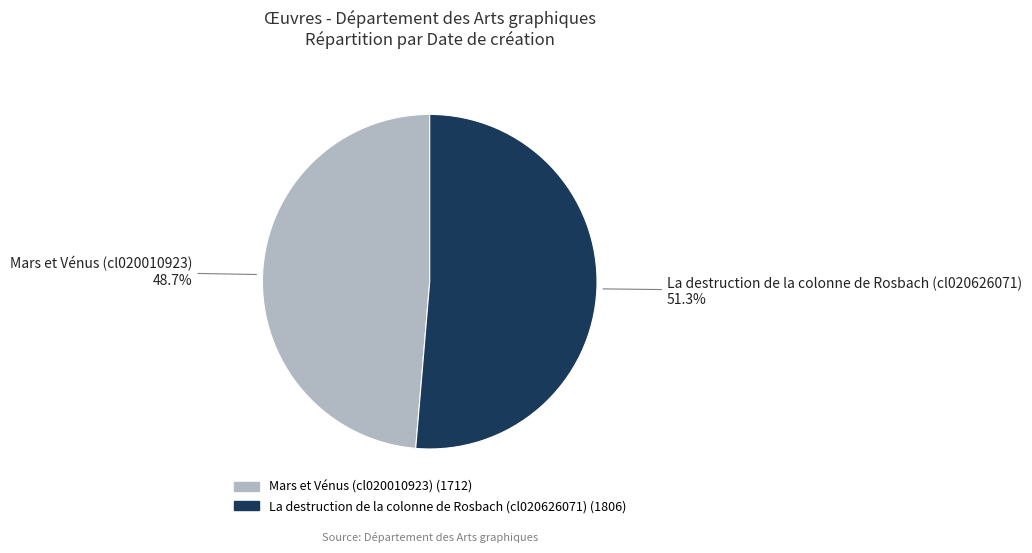

Is it true that Mars et Vénus (cl020010923) is 43% of the pie?

False